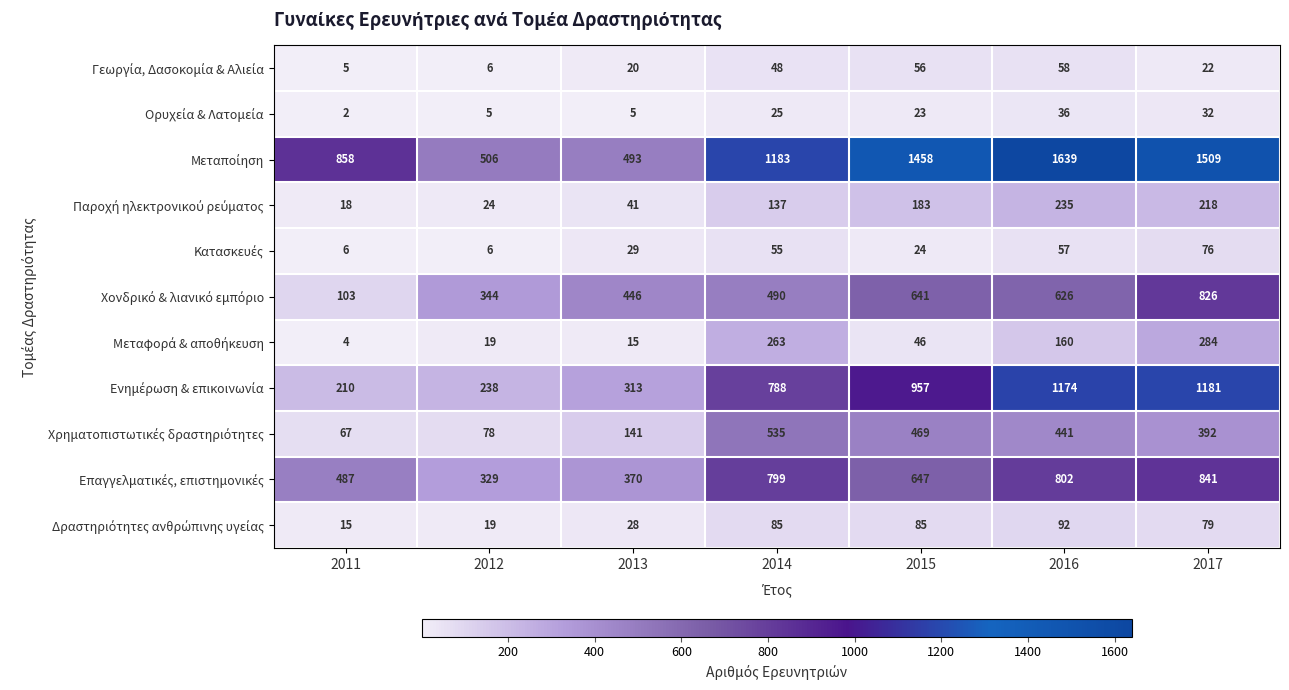

What is the difference between the highest and lowest values at 2016?

1603